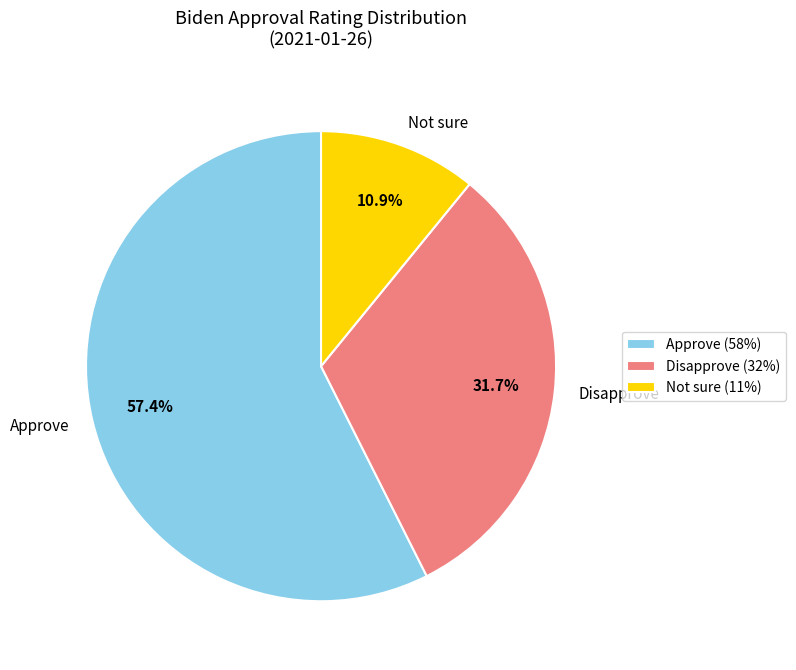

To the nearest percent, what is the combined percentage of Disapprove and Not sure?

43%